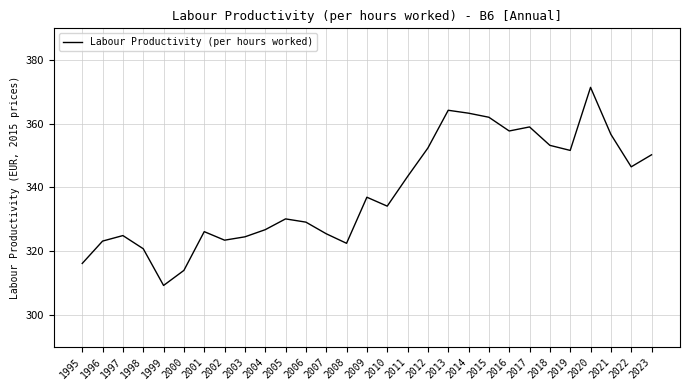

What is the difference between the second highest and minimum values?

55.0